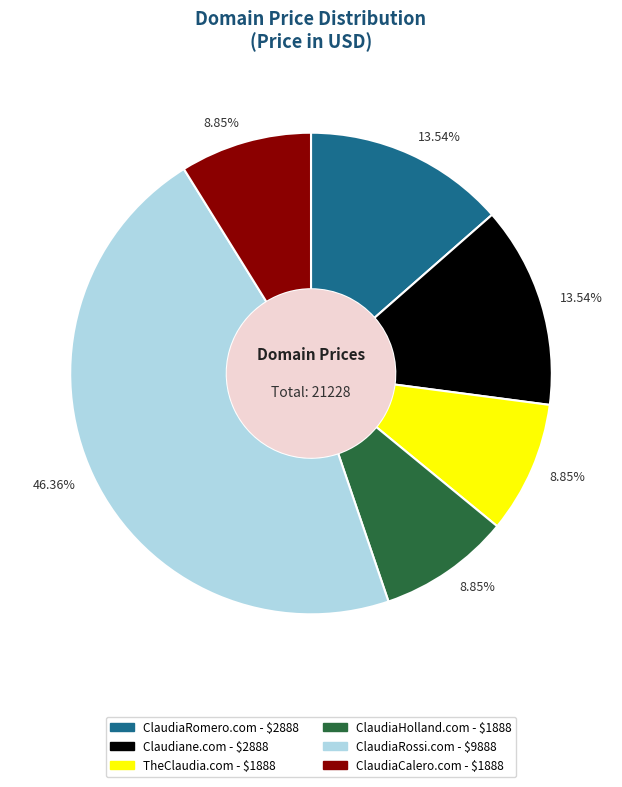

Does any single category account for the majority?

No